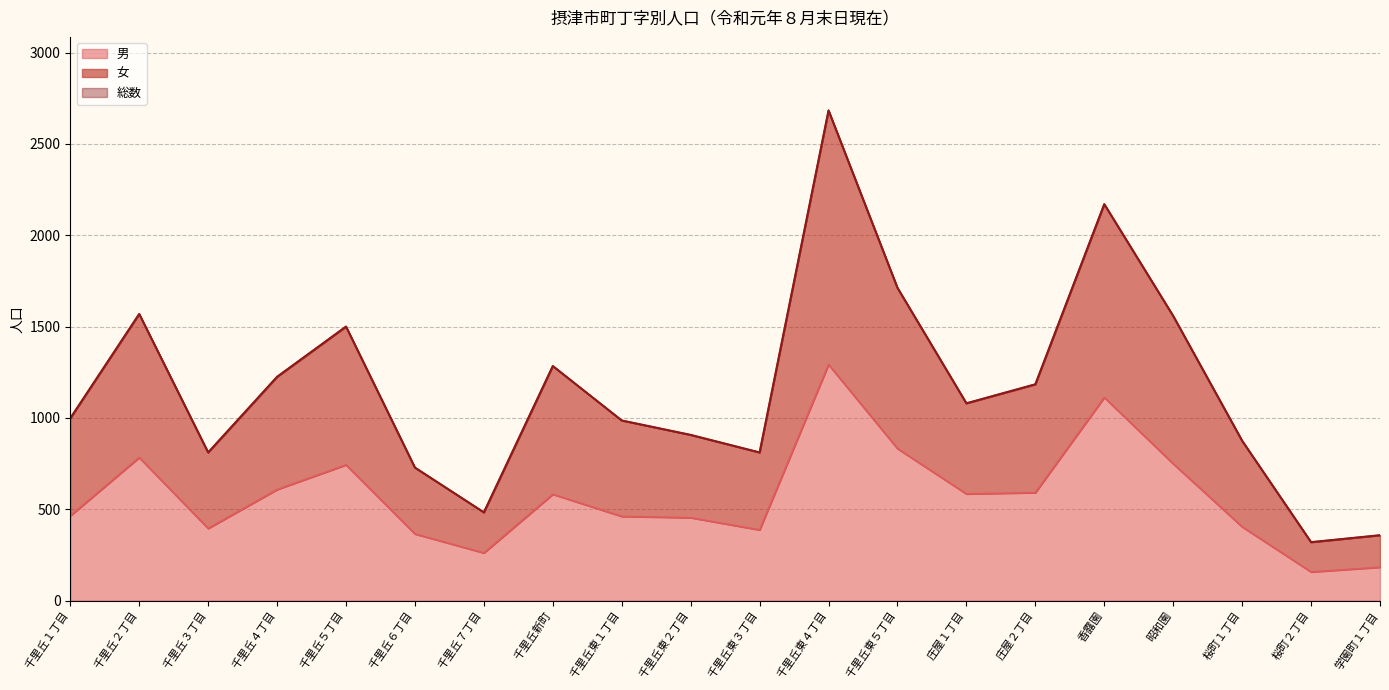

What is the value of the 男 point at the 4th from the left?

608